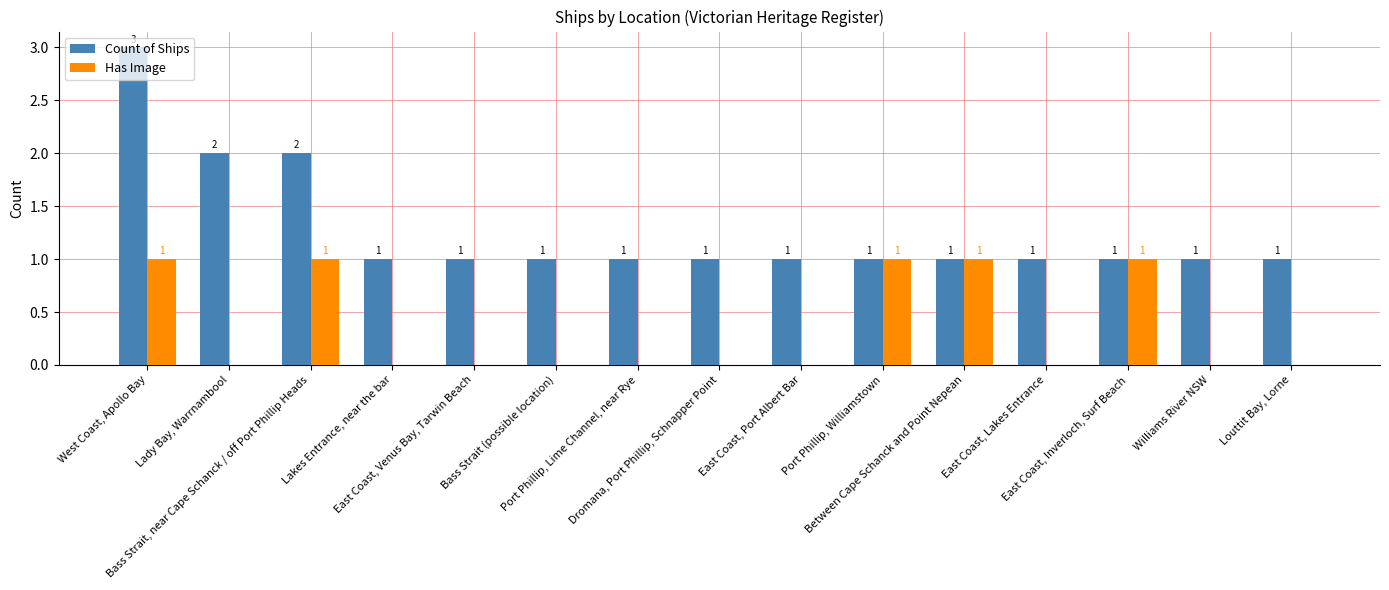

What is the maximum value for Count of Ships?

3